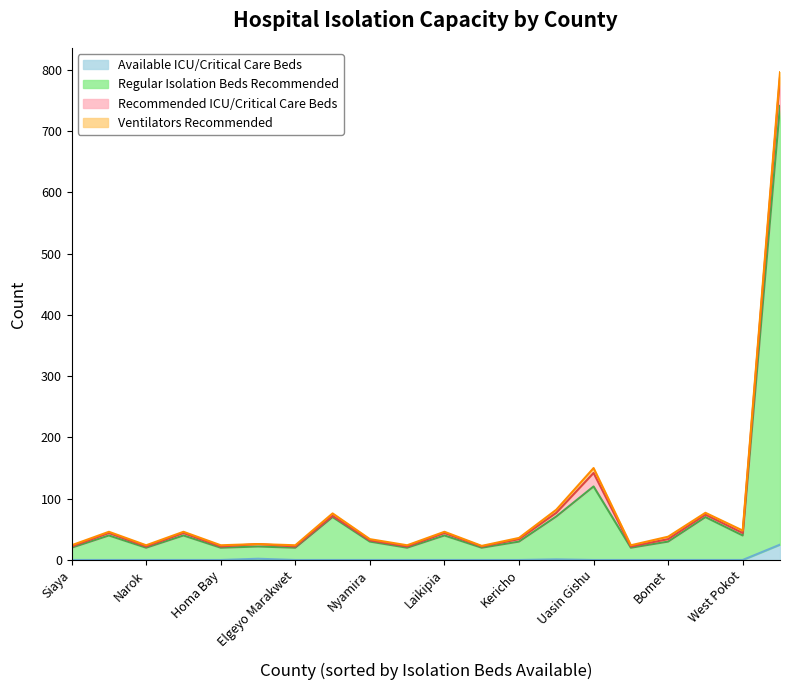

Does the chart have visible grid lines?

No